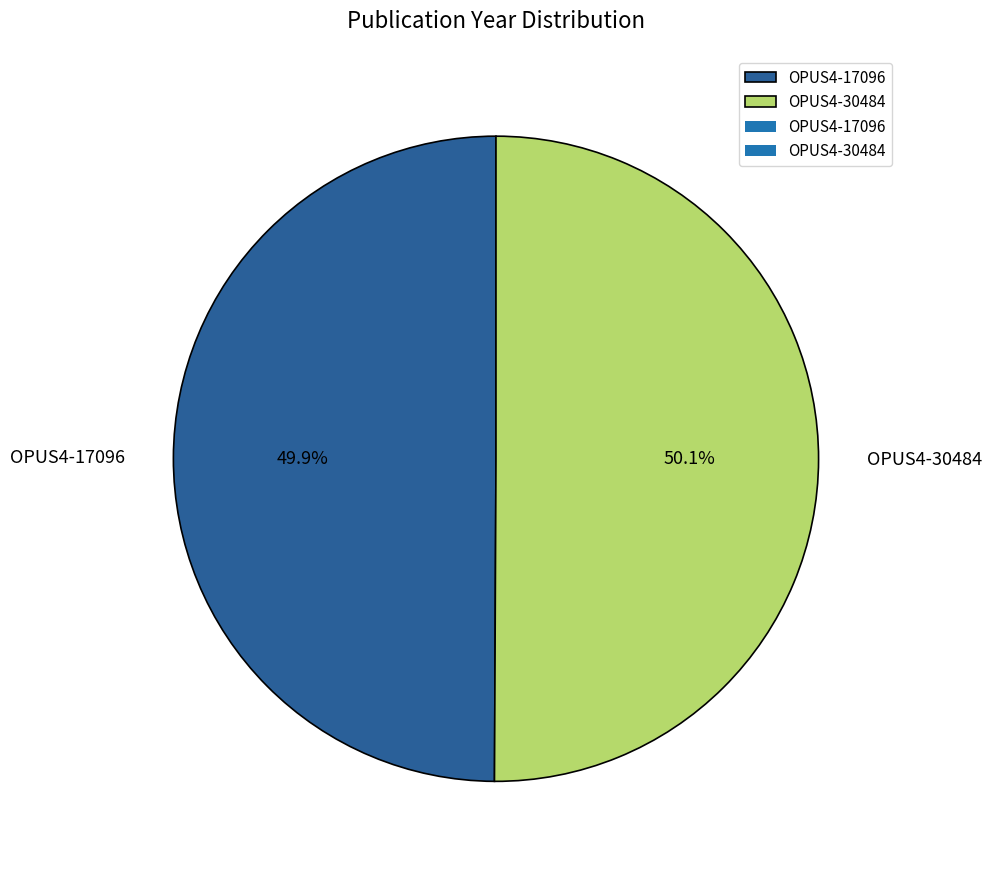

Combined, what portion of the pie is OPUS4-30484 and OPUS4-17096?

100.0%